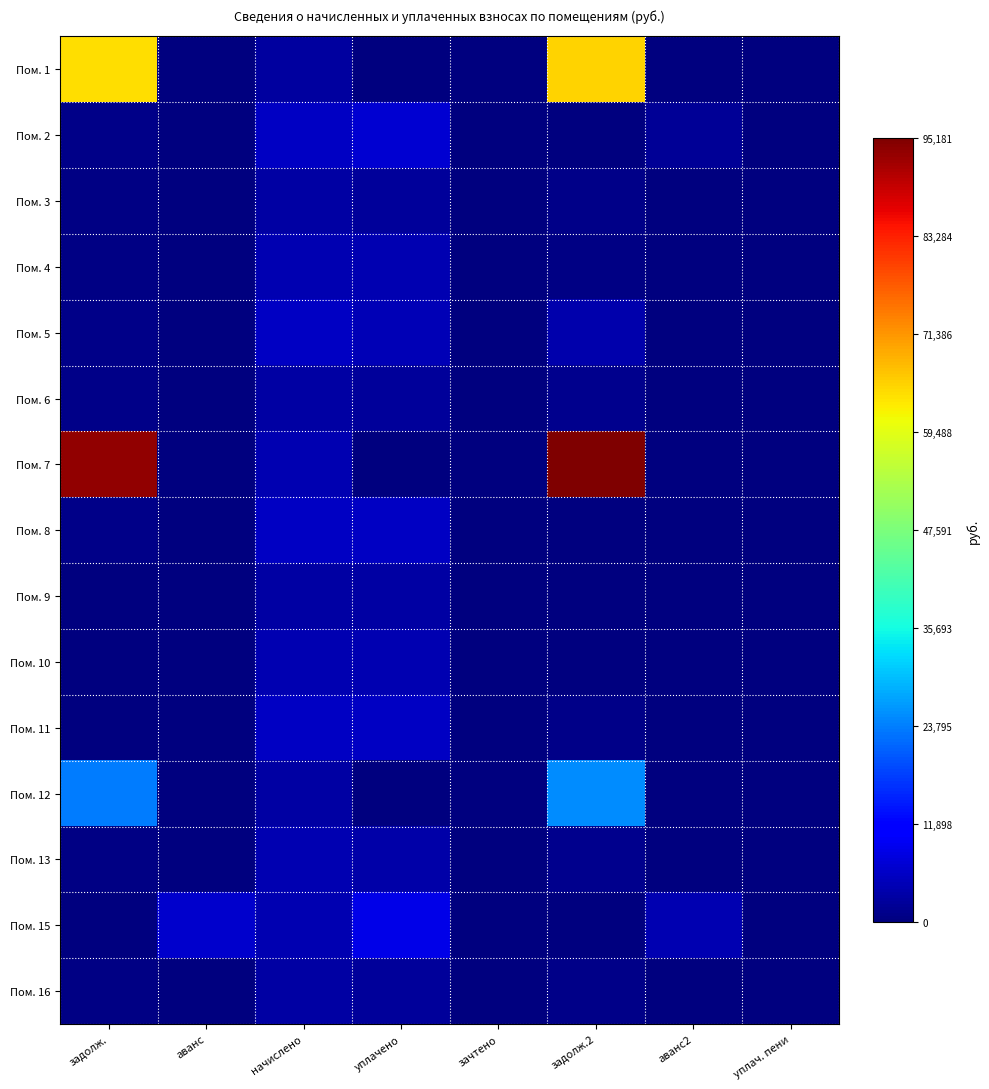

At задолж., list the series in order from smallest to largest.

Пом. 9, Пом. 10, Пом. 11, Пом. 15, Пом. 16, Пом. 3, Пом. 13, Пом. 4, Пом. 2, Пом. 5, Пом. 8, Пом. 6, Пом. 12, Пом. 1, Пом. 7